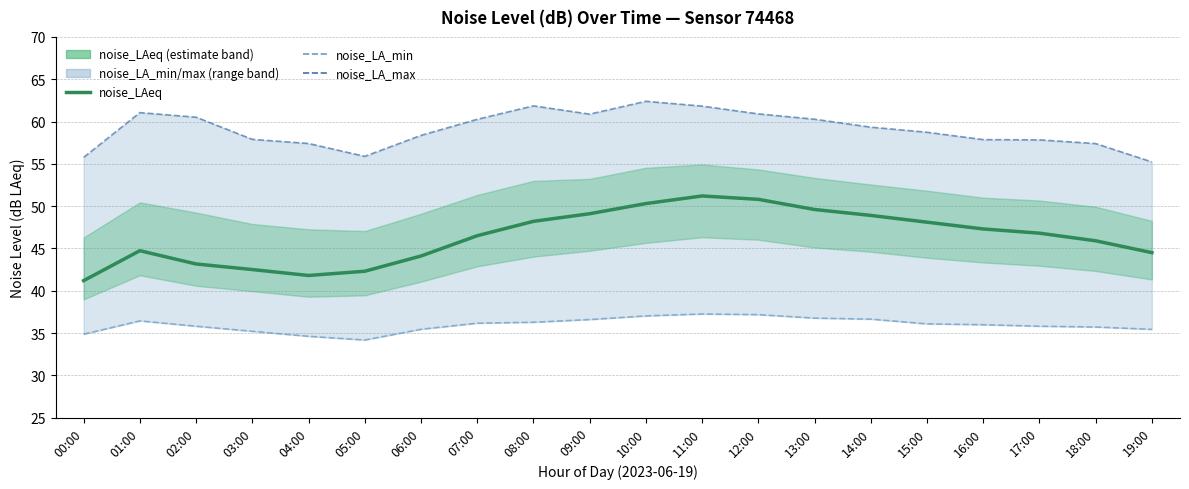

What is the average value of the noise_LAeq series?

46.3